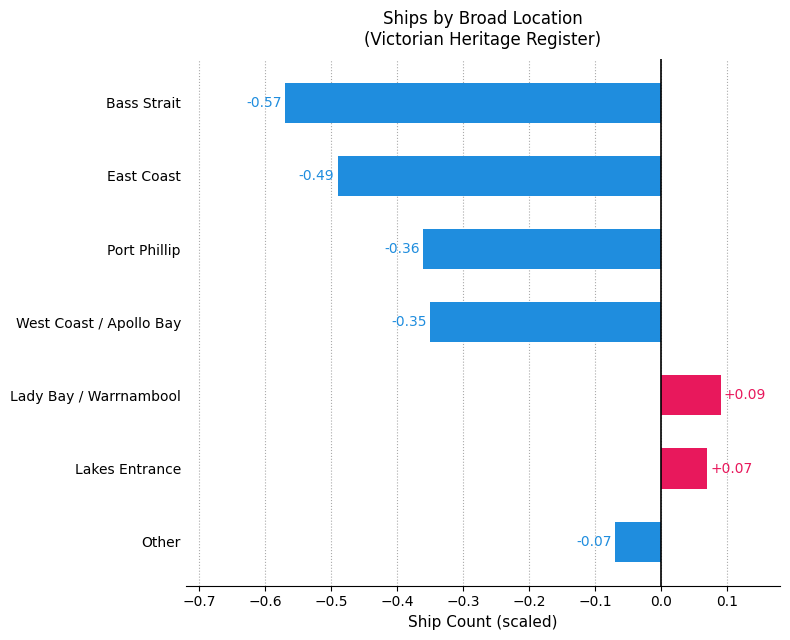

Rank the categories by value from highest to lowest.

Lady Bay / Warrnambool, Lakes Entrance, Other, West Coast / Apollo Bay, Port Phillip, East Coast, Bass Strait